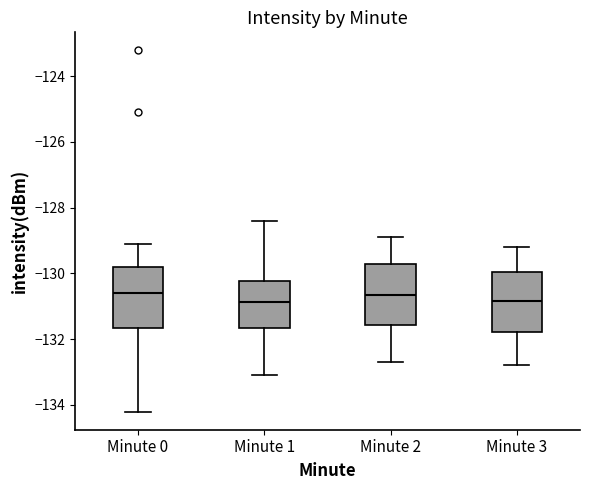

Reading left to right, read every box against the y-axis: the position of its median line, the range the box covers, and the ends of its whiskers. The values are not printed on the chart, so give them approximately, as read against the axis.

Minute 0: median -130.6, box -131.6 to -129.8, whiskers -134.2 to -129.0
Minute 1: median -130.8, box -131.6 to -130.2, whiskers -133.0 to -128.4
Minute 2: median -130.6, box -131.6 to -129.8, whiskers -132.6 to -128.8
Minute 3: median -130.8, box -131.8 to -130.0, whiskers -132.8 to -129.2